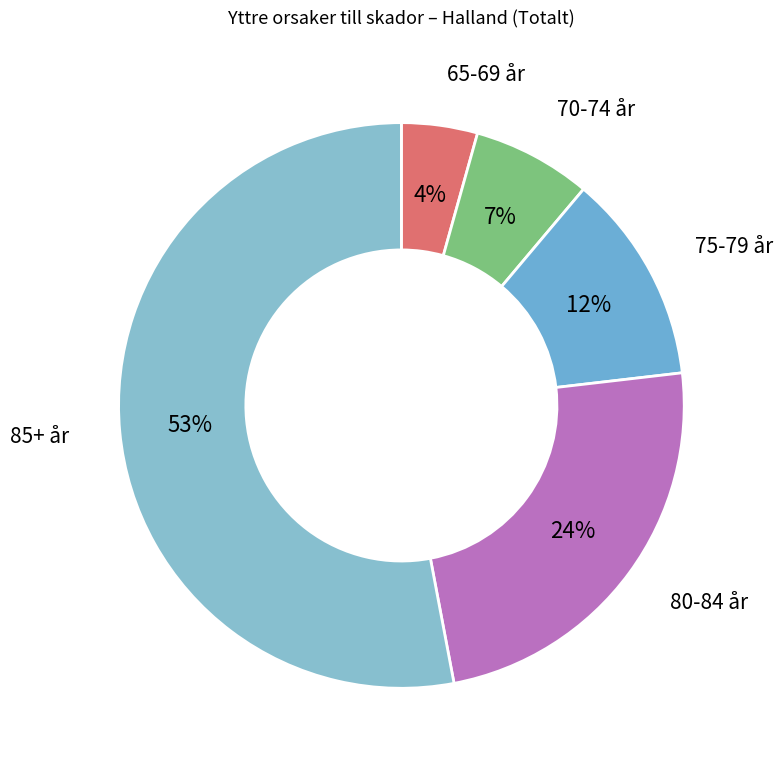

To the nearest percent, what is the difference between the 75-79 år and 85+ år slice percentages?

41%